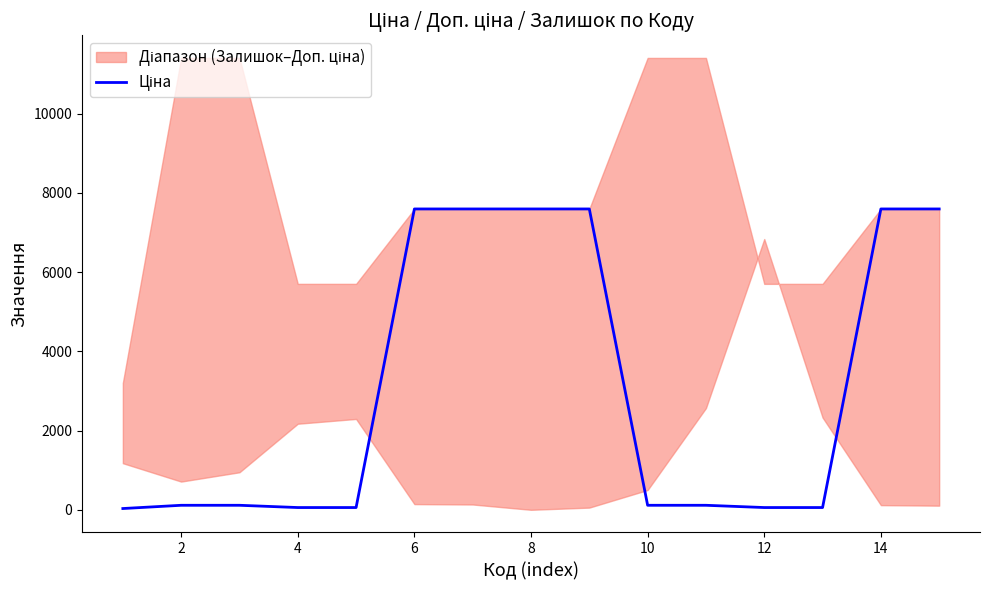

How many values are below 114?

5